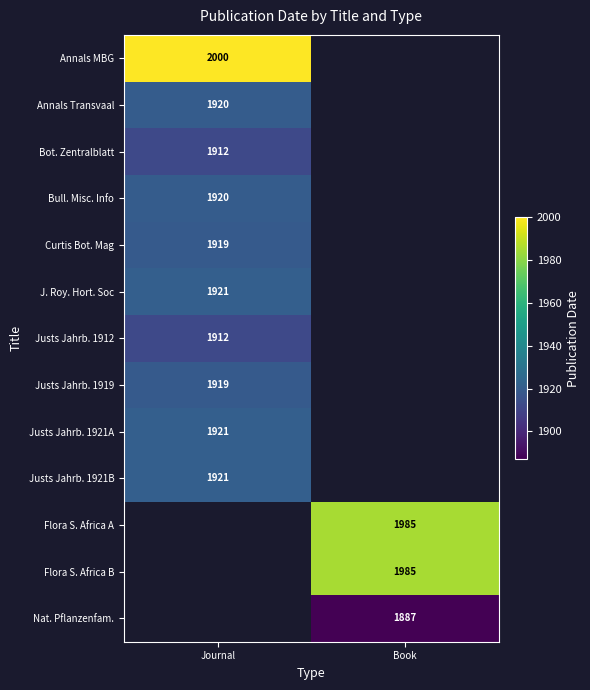

True or false: Justs Jahrb. 1912 has a value of 919 at Journal.

False